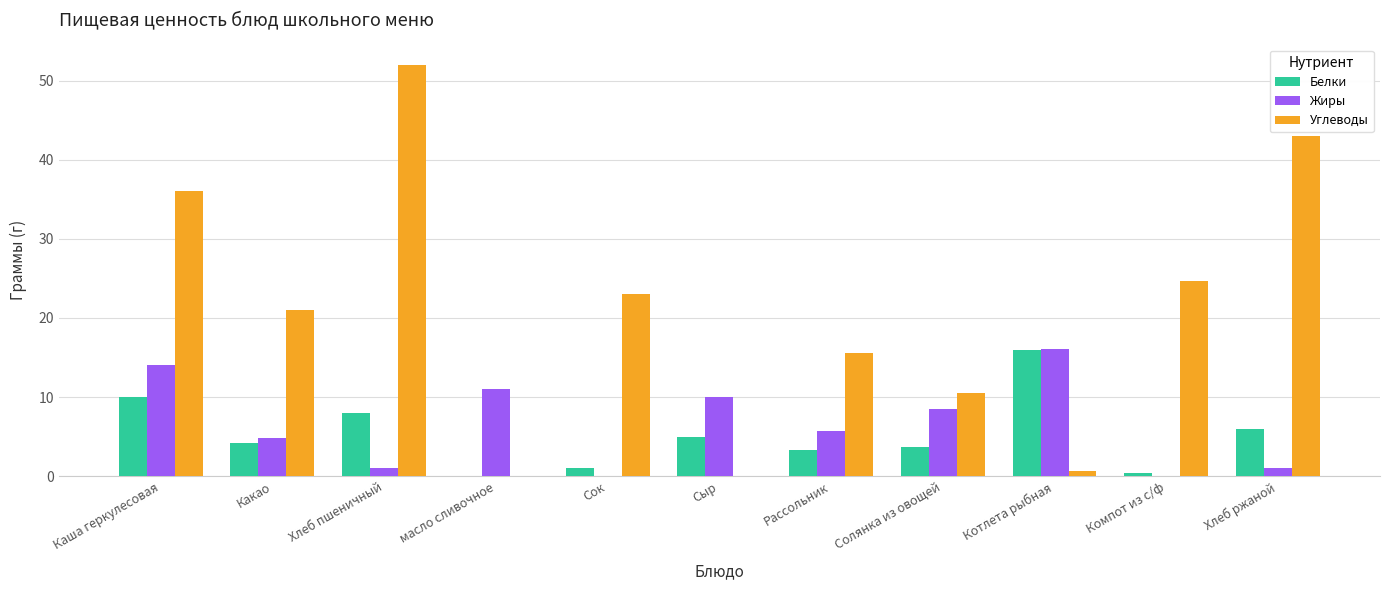

True or false: Белки has a value of 2.9 at Сыр.

False